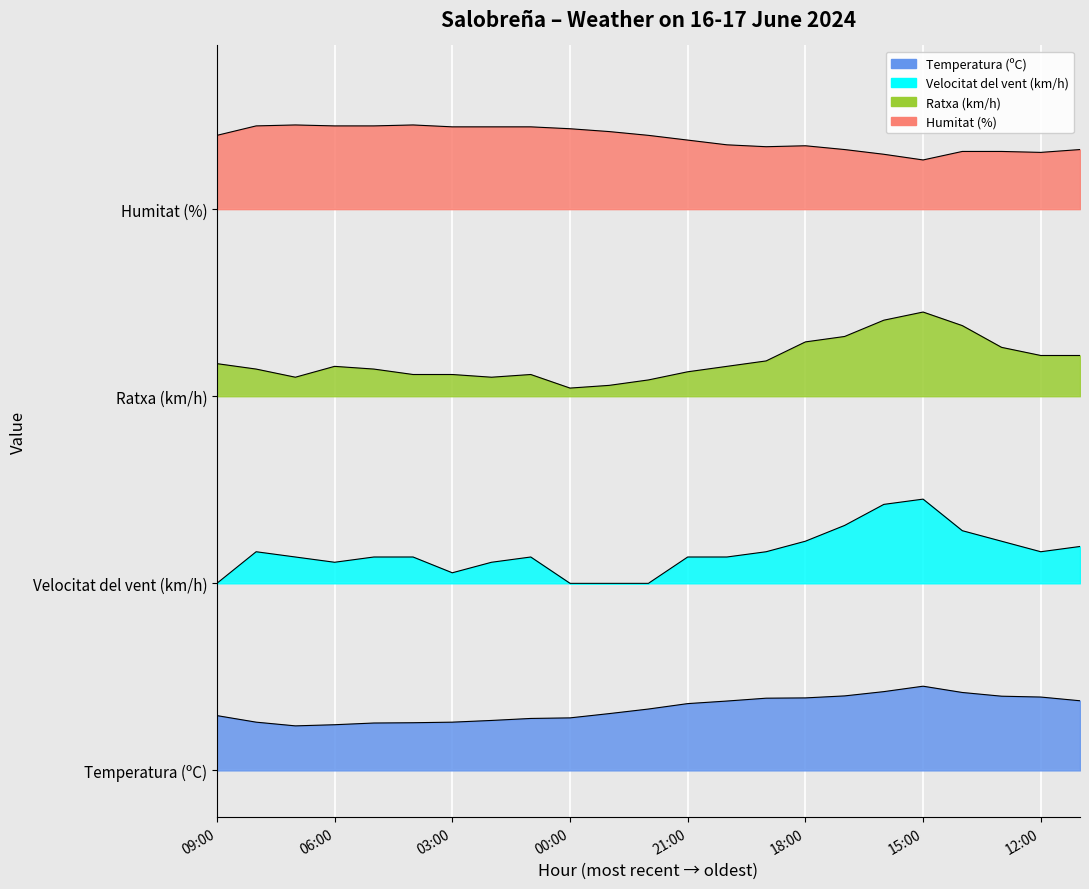

True or false: Temperatura (ºC) and Humitat (%) intersect in this chart.

False